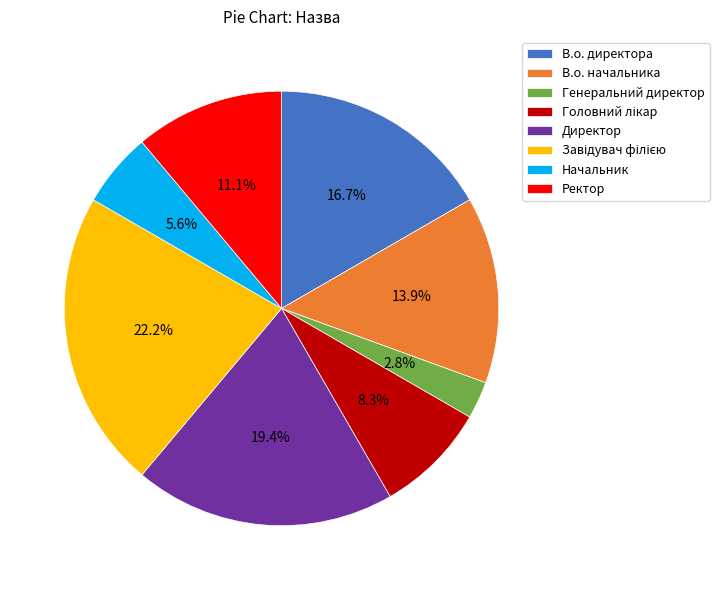

What is the smallest slice in the pie chart?

Генеральний директор